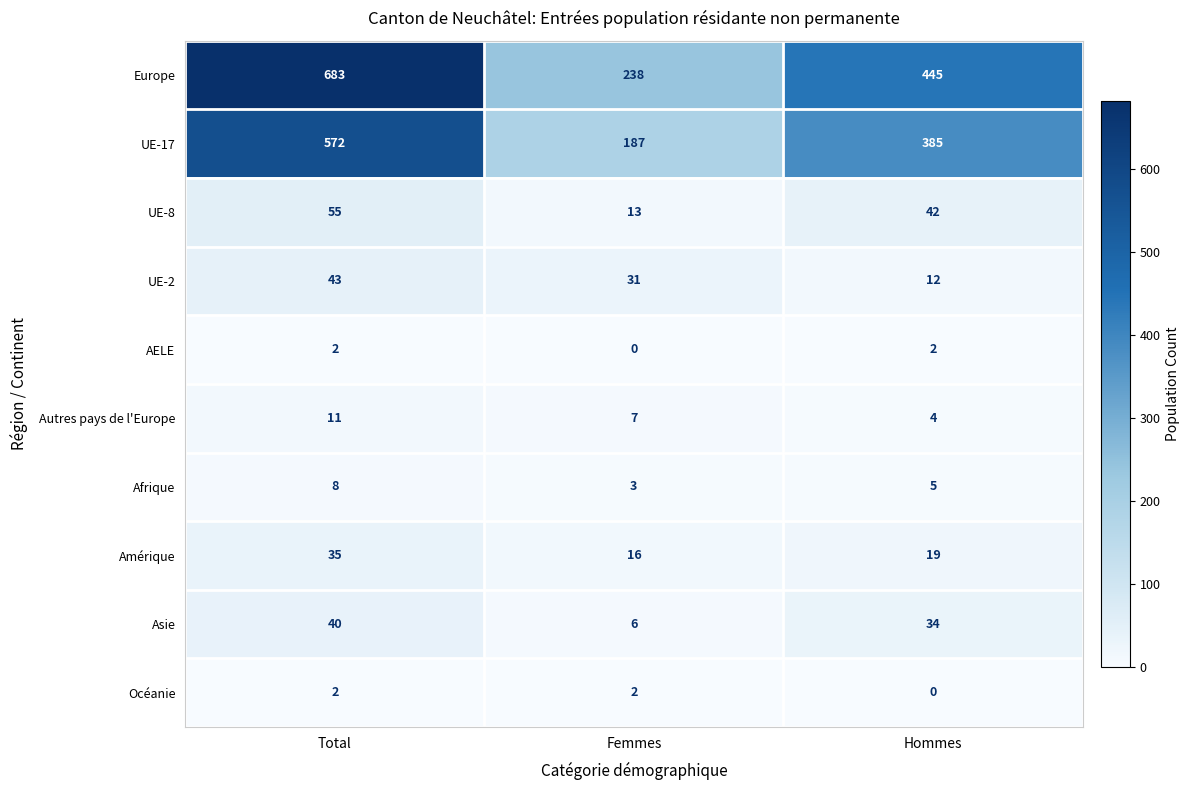

Reading left to right, what are all the values shown in this chart?

Europe: Total=683	Femmes=238	Hommes=445
UE-17: Total=572	Femmes=187	Hommes=385
UE-8: Total=55	Femmes=13	Hommes=42
UE-2: Total=43	Femmes=31	Hommes=12
AELE: Total=2	Femmes=0	Hommes=2
Autres pays de l'Europe: Total=11	Femmes=7	Hommes=4
Afrique: Total=8	Femmes=3	Hommes=5
Amérique: Total=35	Femmes=16	Hommes=19
Asie: Total=40	Femmes=6	Hommes=34
Océanie: Total=2	Femmes=2	Hommes=0